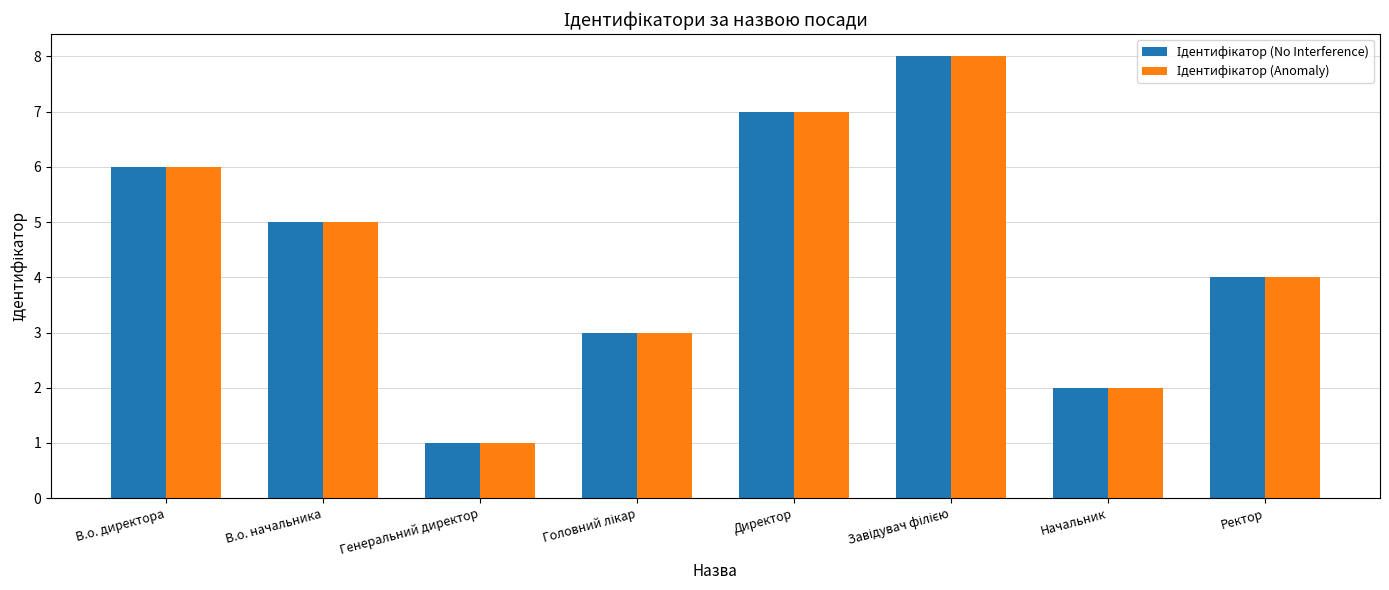

Which category has the lowest value across all series?

Генеральний директор